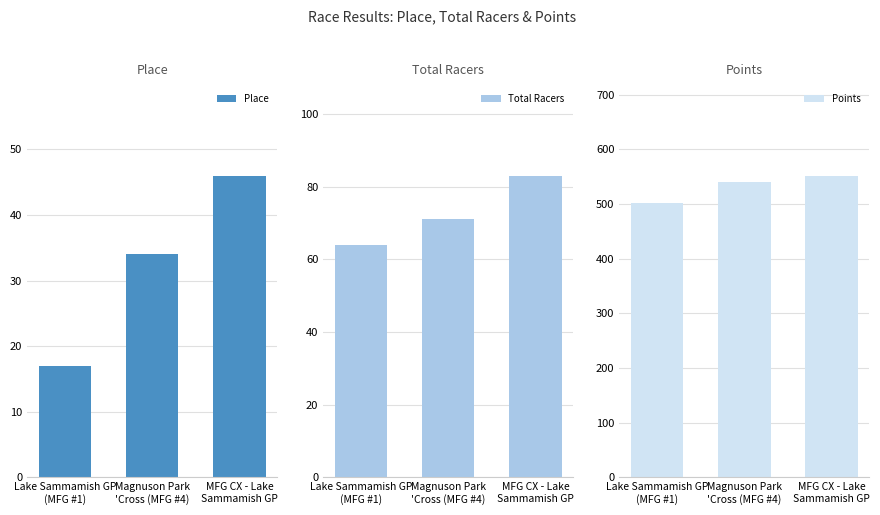

What are all the series names shown in the legend?

Place, Total Racers, Points